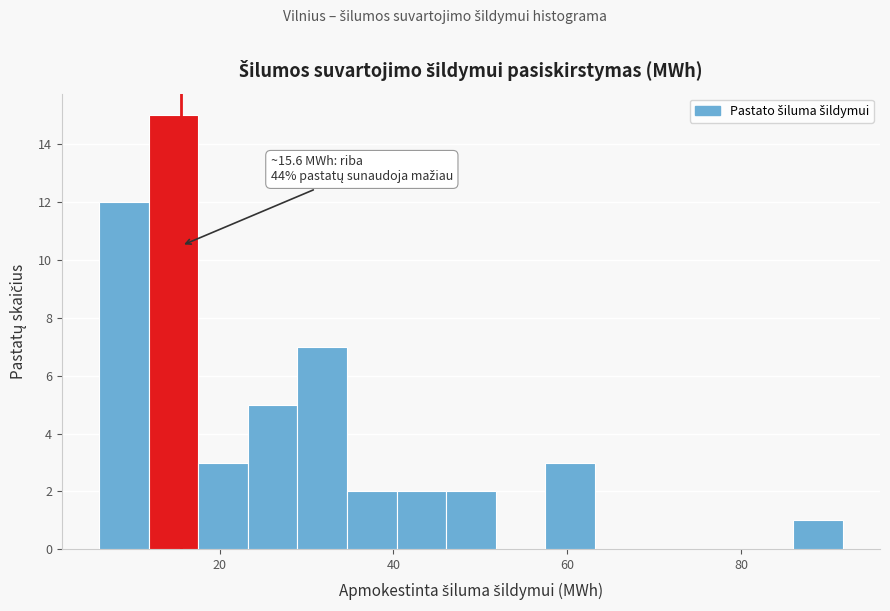

Read against the x-axis, roughly where is the centre of the tallest bar?

14